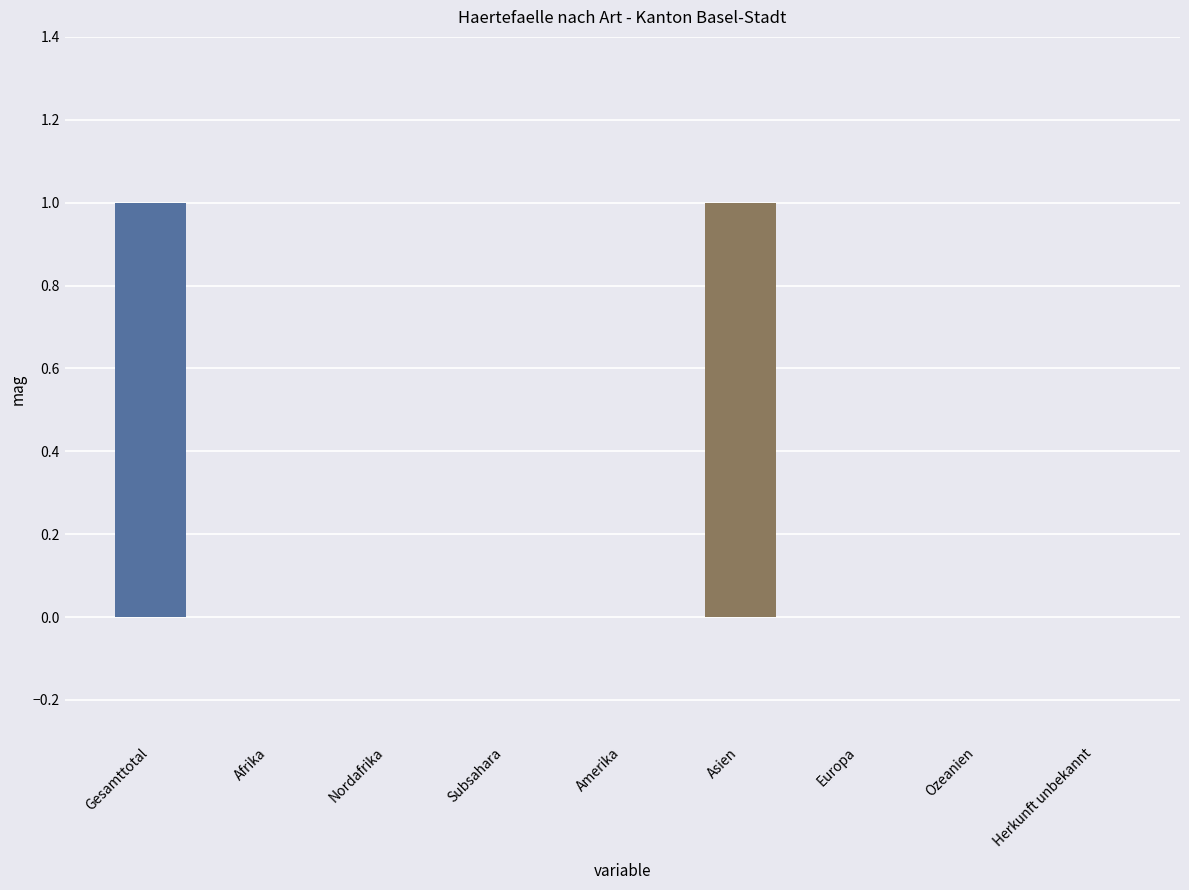

The chart shows a value of 1 at Europa. True or false?

False